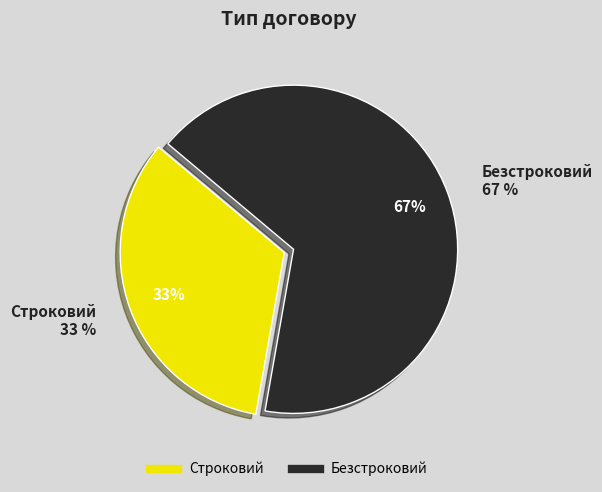

The Безстроковий slice represents 75% of the pie. True or false?

False